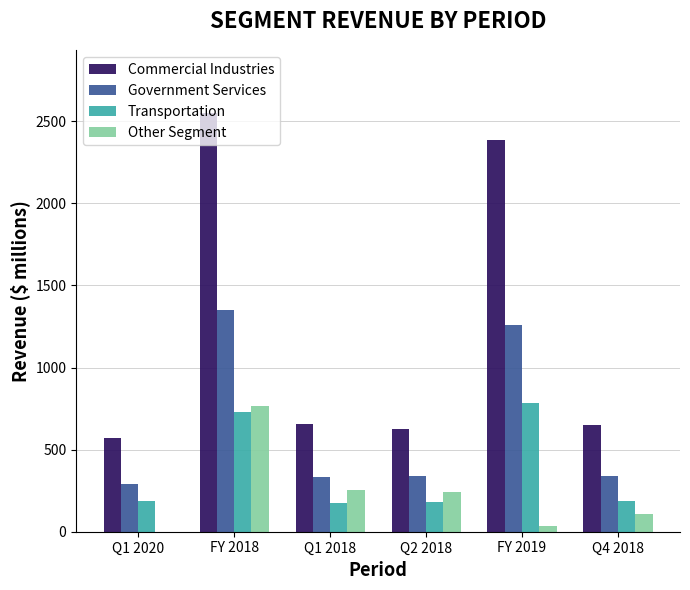

What is the difference between the Transportation values at Q4 2018 and FY 2018?

540